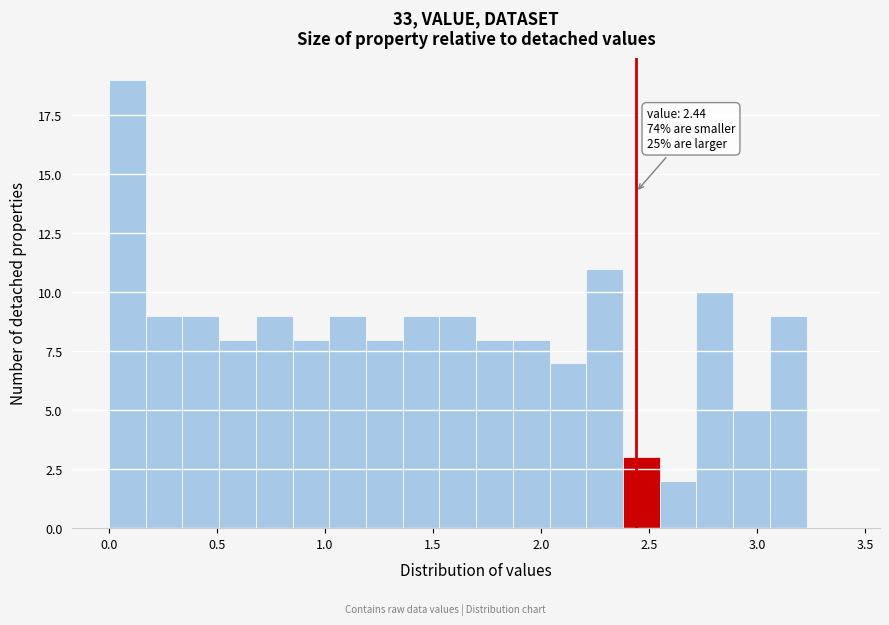

Around what value on the x-axis is the tallest bar? Give the approximate position of its centre, as read against the axis.

0.10